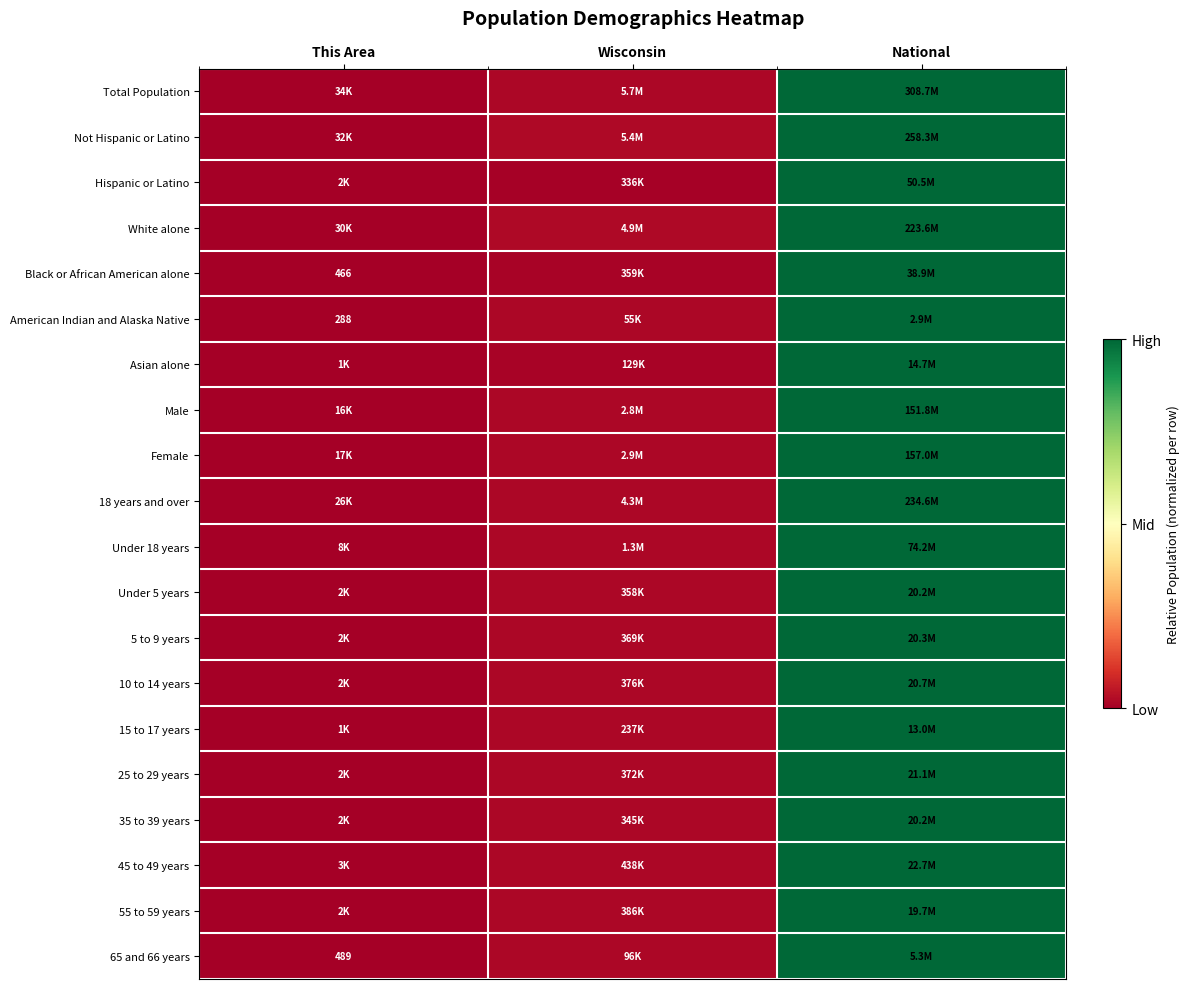

At which label does Male reach its minimum?

This Area